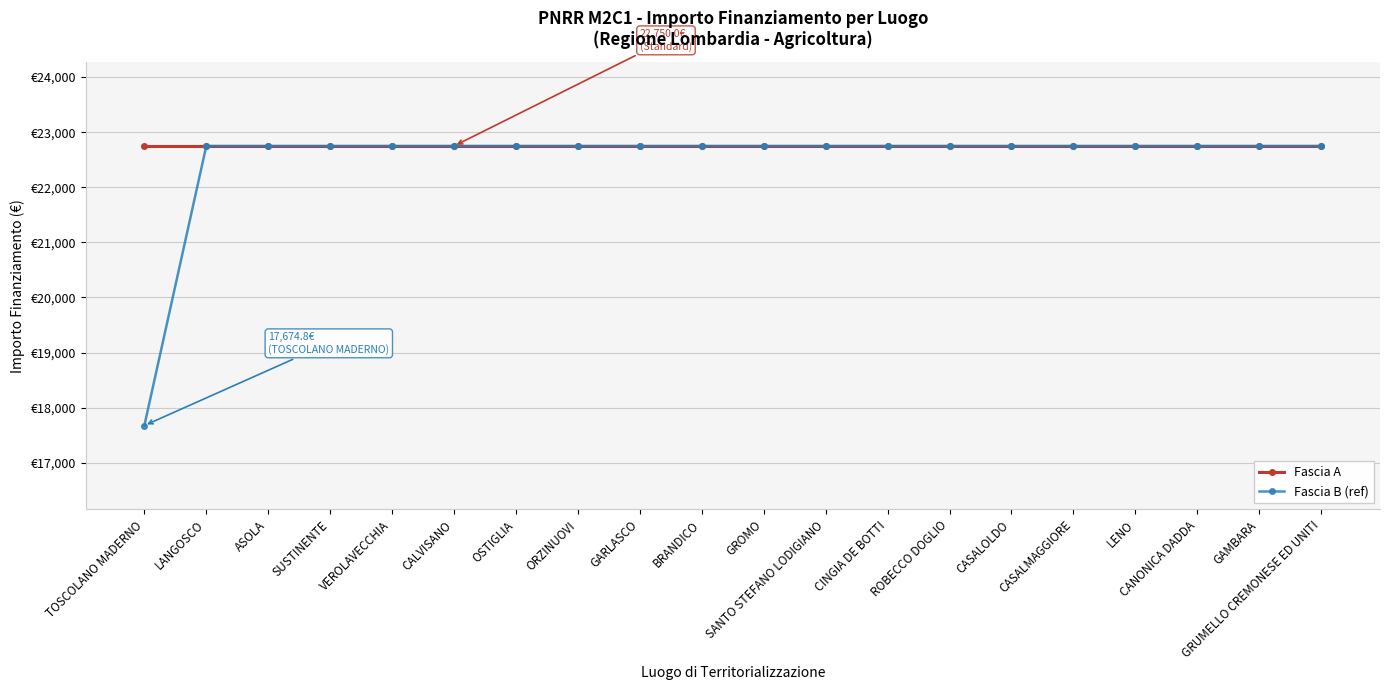

At which label is Fascia B (ref) closest to 20212?

TOSCOLANO MADERNO